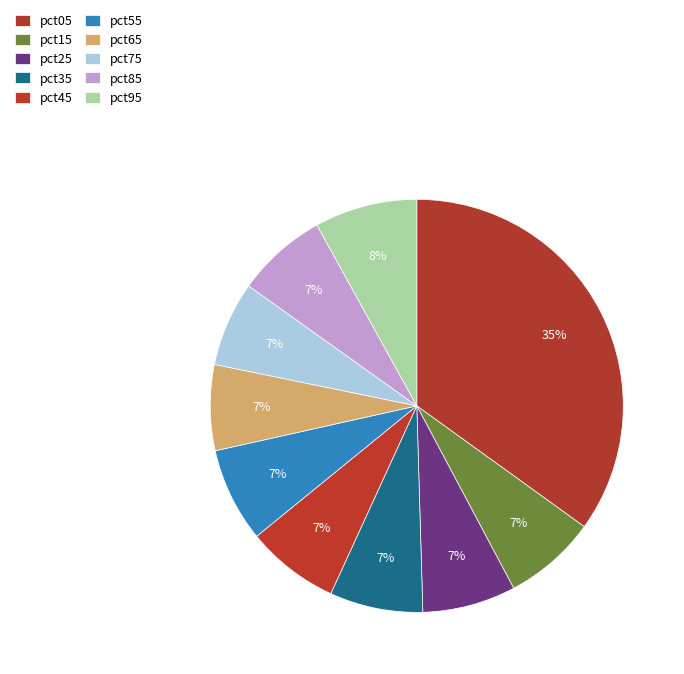

Count the number of slices in the pie.

10